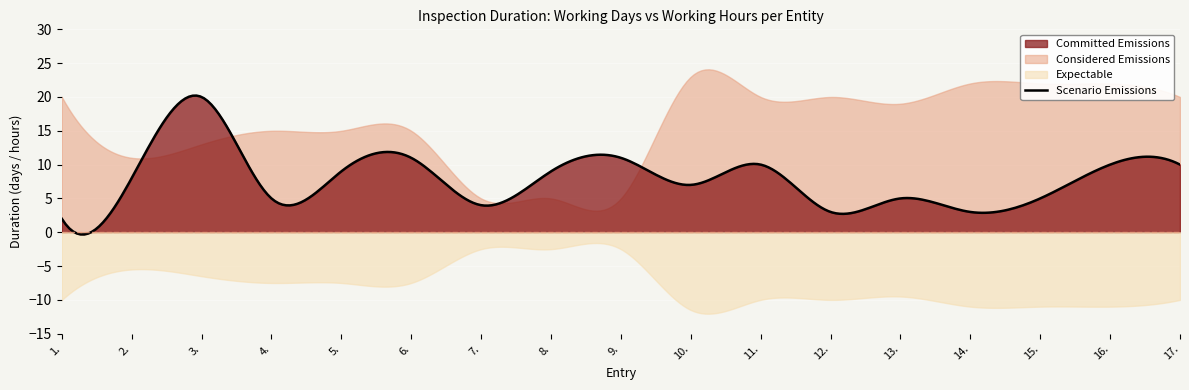

After their last crossing, which series has the higher values: Committed Emissions or Considered Emissions?

Considered Emissions